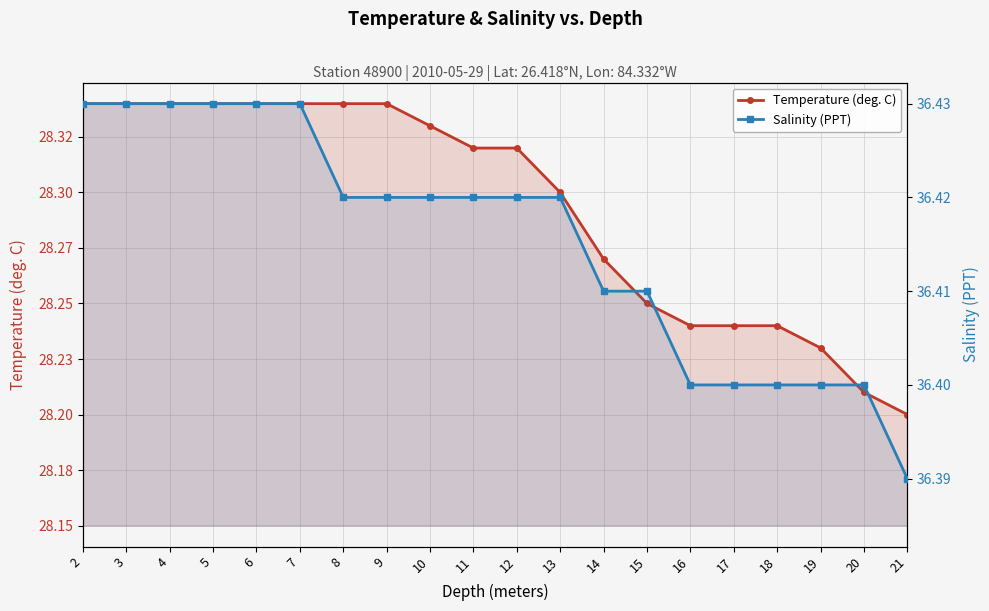

What is the difference between the highest and lowest values at 21?

8.2